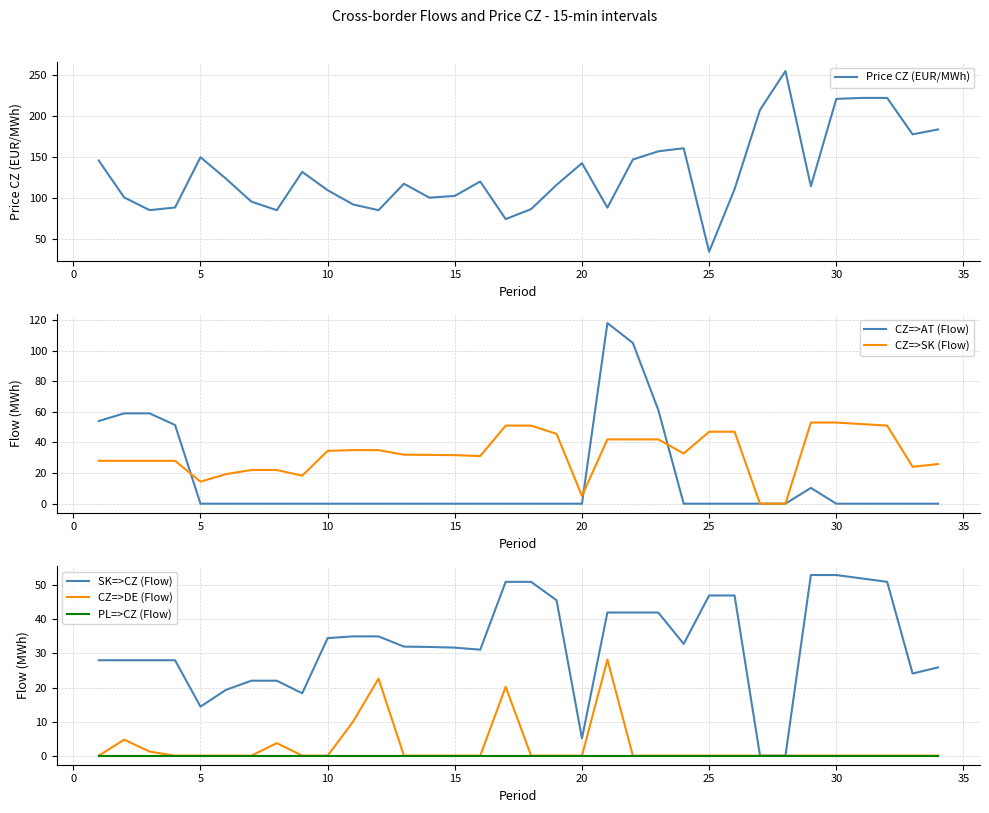

What is the highest value of the Price CZ (EUR/MWh) series?

254.9